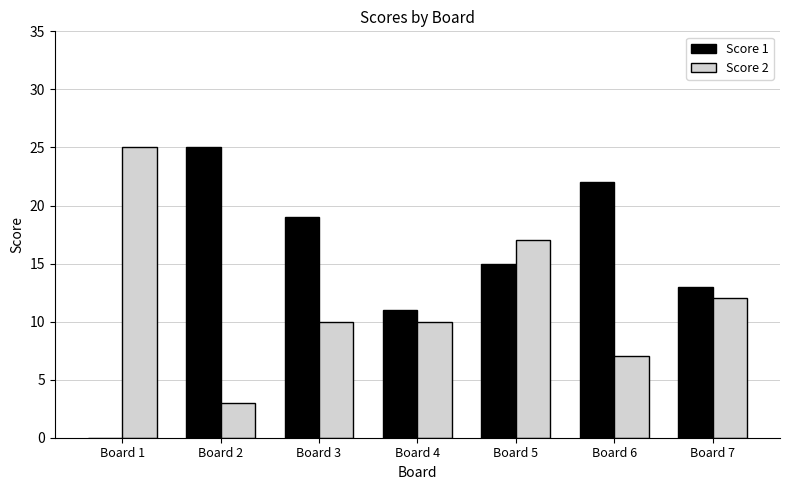

What is the total value across all series at Board 2?

28